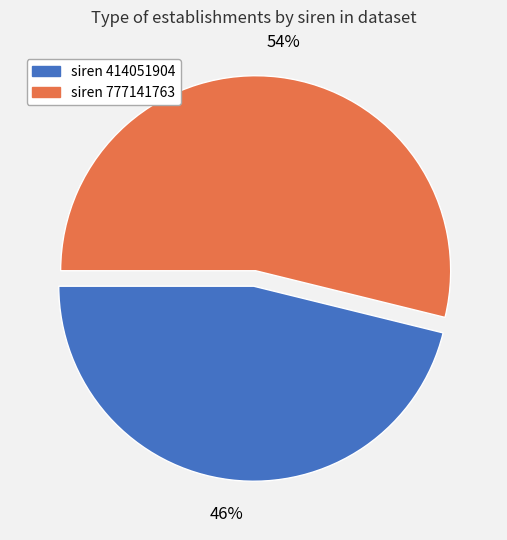

To the nearest percent, what is the difference between the largest and smallest slice percentages?

8%